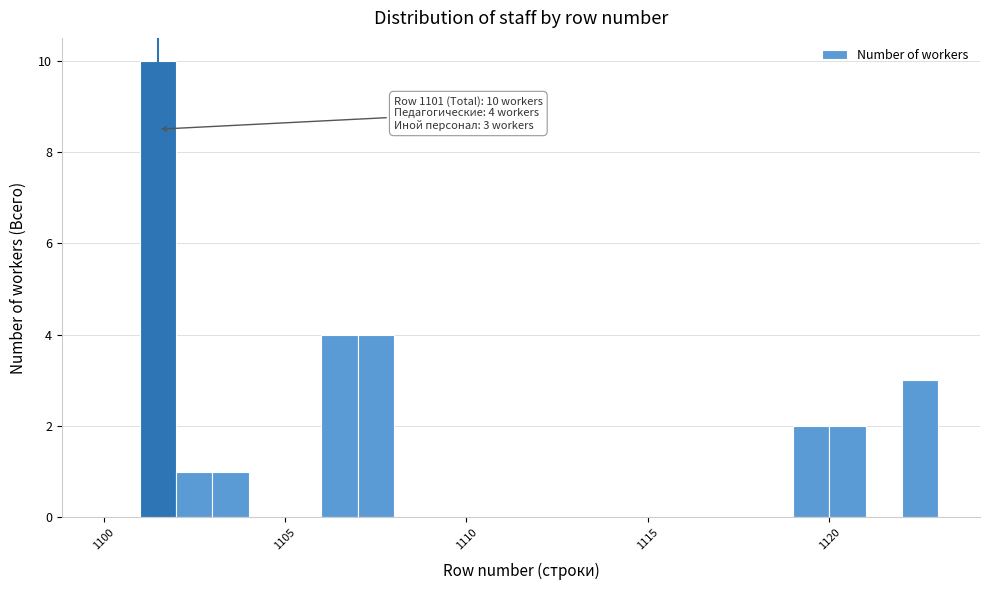

Around what value on the x-axis is the tallest bar? Give the approximate position of its centre, as read against the axis.

1101.5